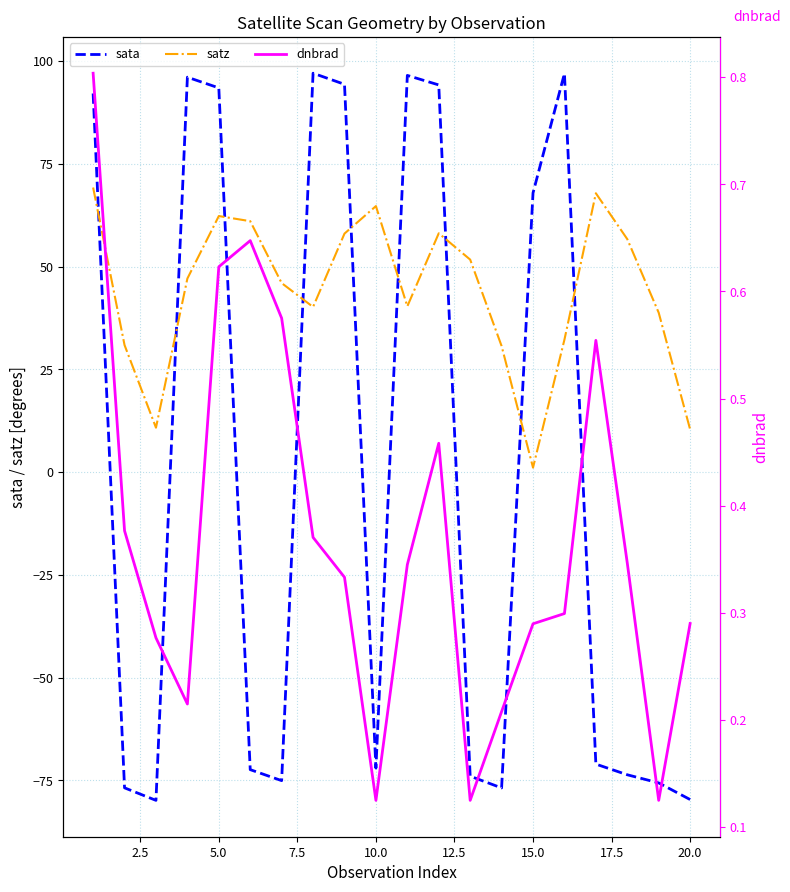

The sata series shows -115.7 at 18. True or false?

False